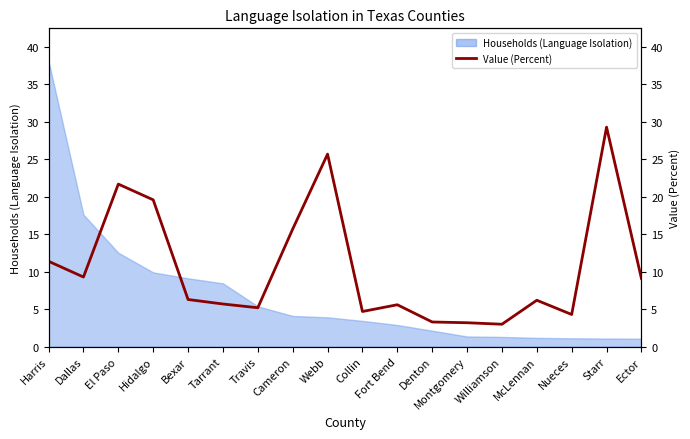

Where is the first local minimum?

Dallas